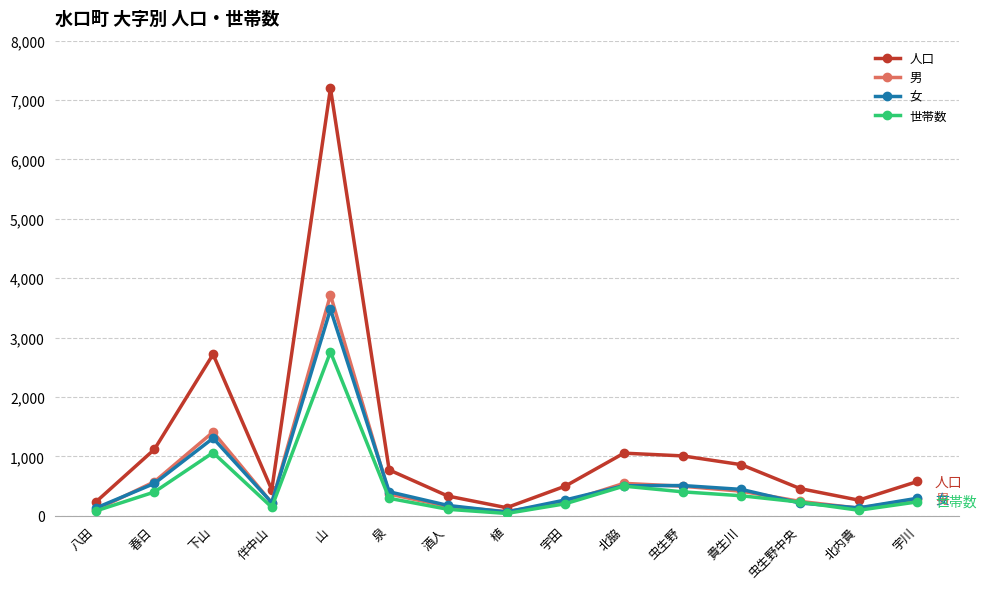

How many lines are shown in the chart?

4